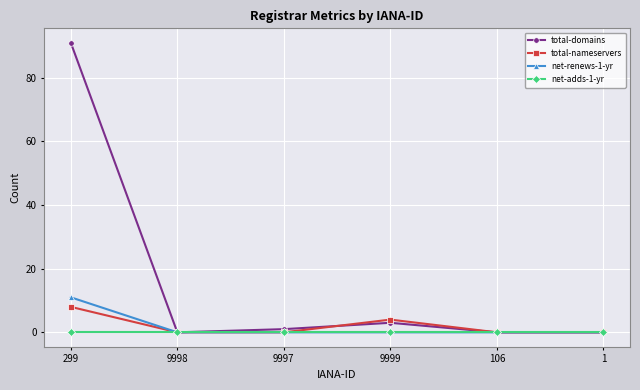

Is it true that total-domains equals -40 at 106?

False